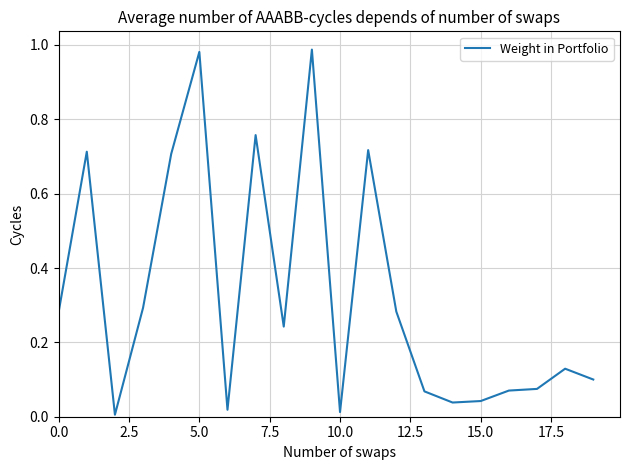

Is this an area chart (filled region under the line)?

No